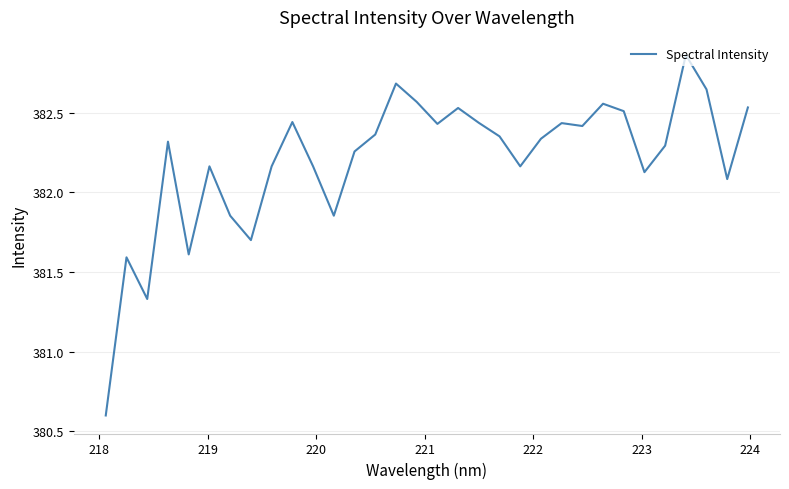

What is the difference between the maximum and minimum values?

2.3